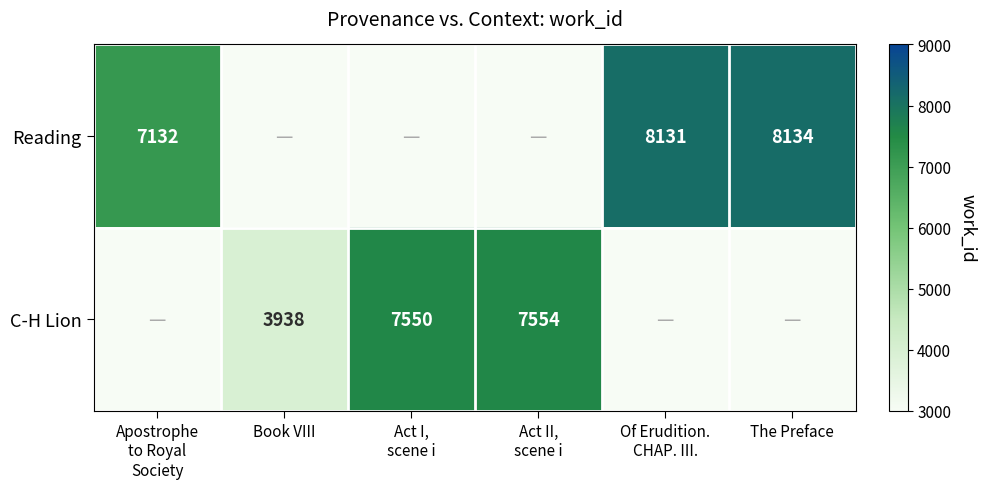

List the labels in order of Reading value, largest first.

The Preface, Of Erudition. CHAP. III., Apostrophe to Royal Society, Book VIII, Act I, scene i, Act II, scene i